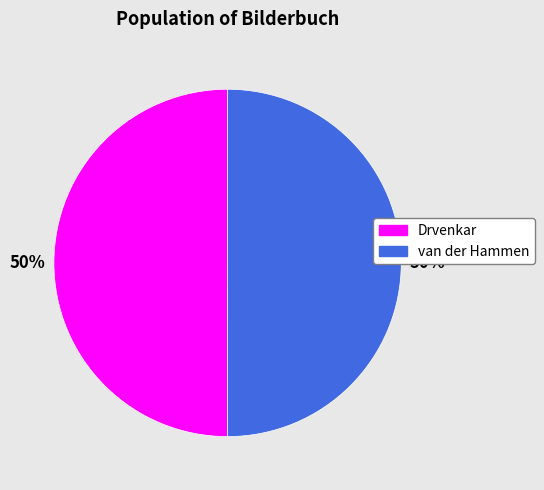

To the nearest percent, what is the average slice percentage?

50%